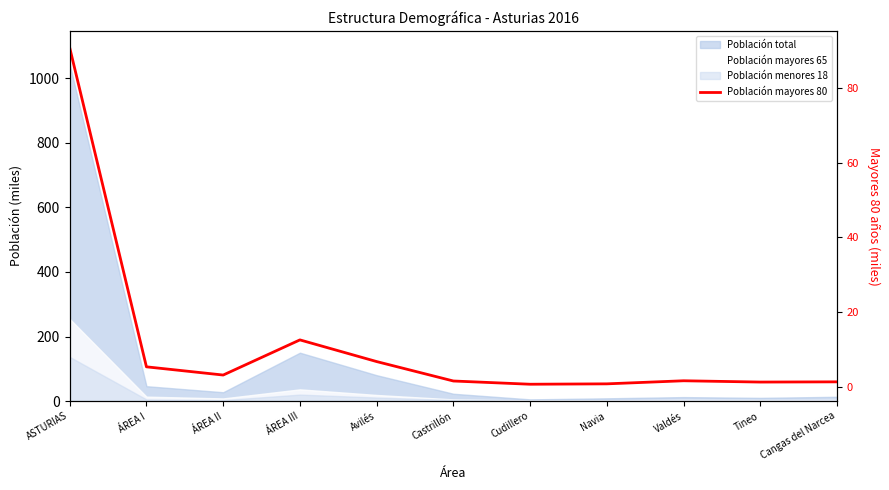

Reading left to right, transcribe all the data shown in this chart.

90.8	5.3	3.1	12.5	6.7	1.5	0.7	0.8	1.6	1.2	1.3